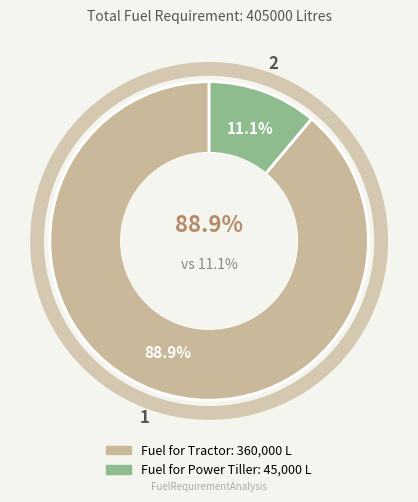

To the nearest percent, what is the average slice percentage?

50%